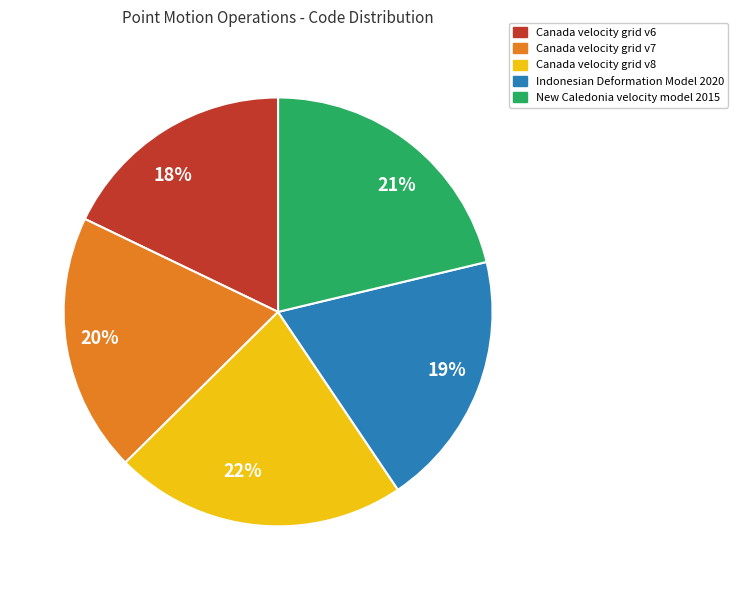

Count the number of slices in the pie.

5